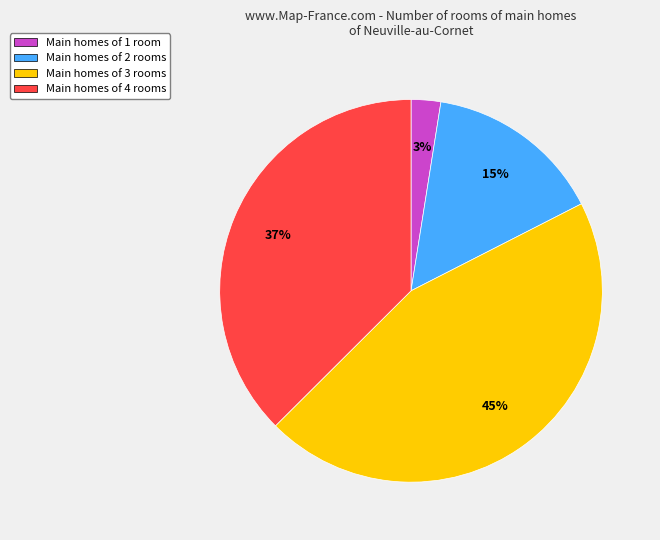

Combined, do Main homes of 2 rooms and Main homes of 4 rooms account for over 50%?

Yes